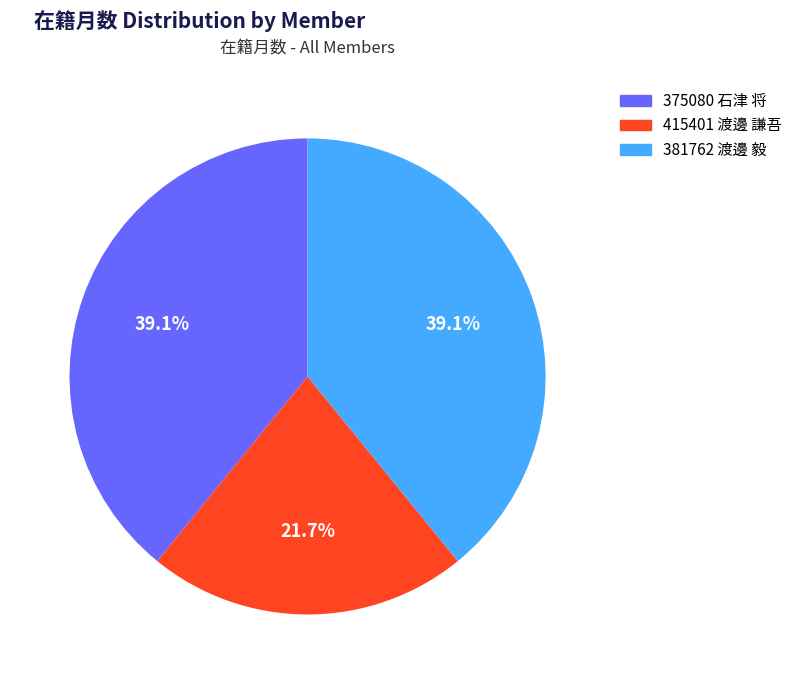

Is 375080 石津 将 the majority of the pie?

No